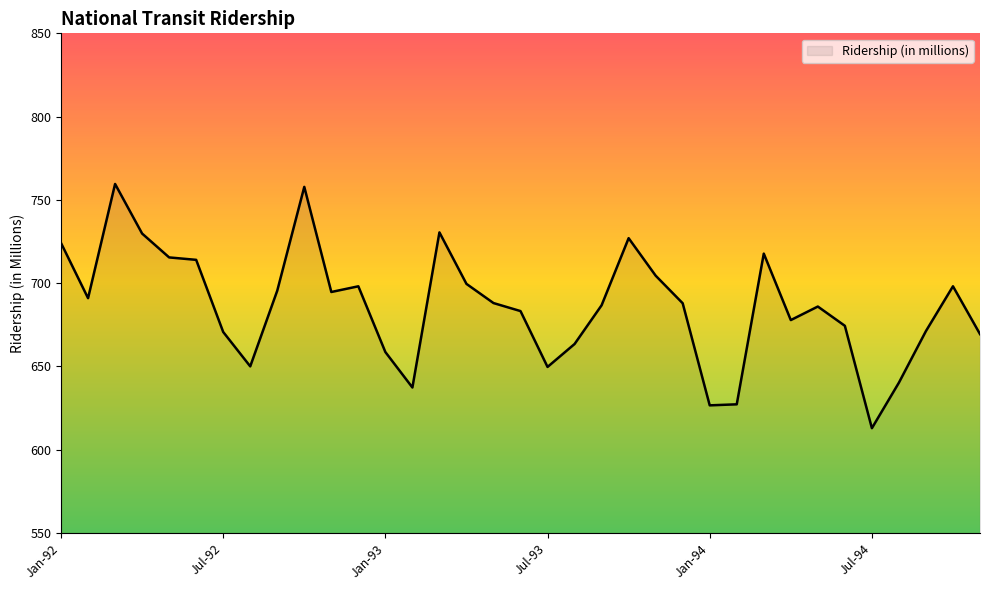

What is the smallest value displayed?

613.0